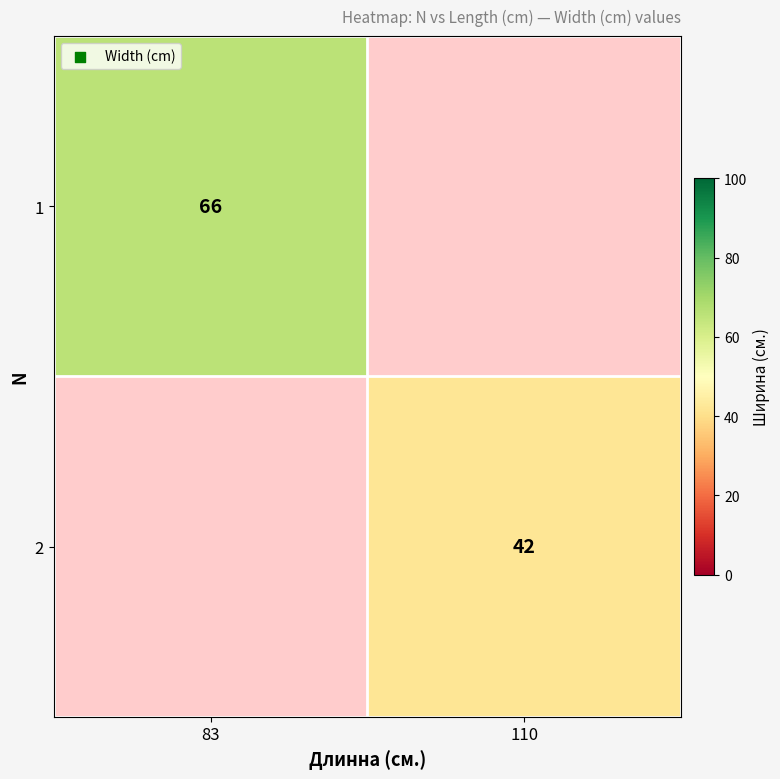

Which label corresponds to the smallest value in the chart?

110